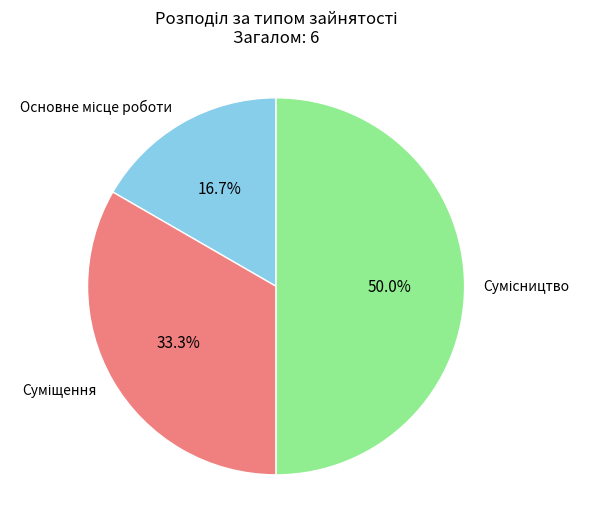

Is it true that Суміщення is 48% of the pie?

False